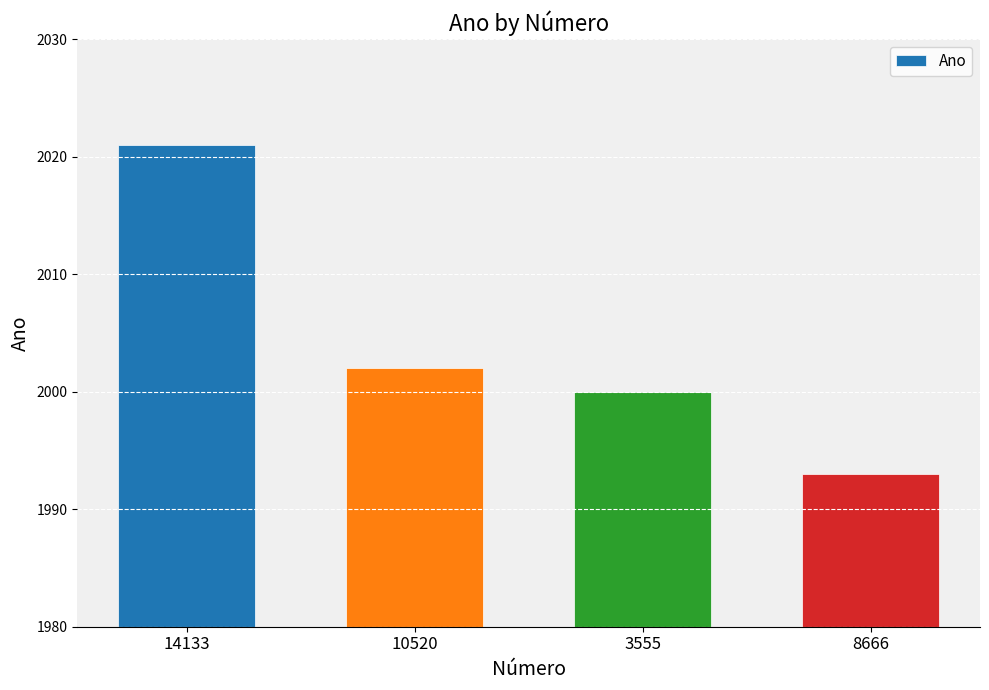

Which category has the highest value across all series?

14133